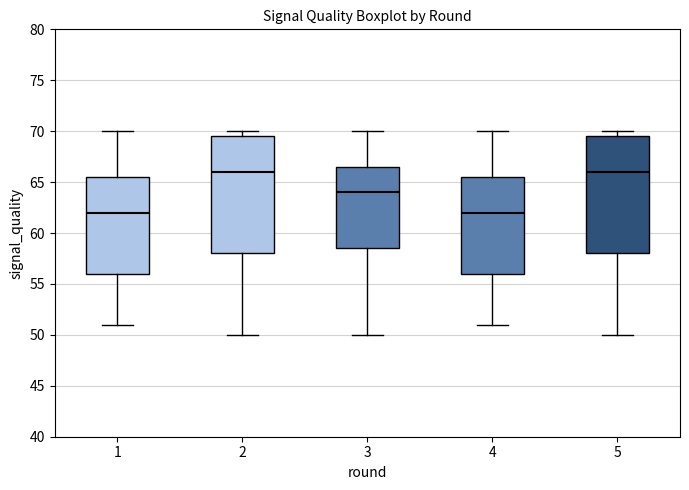

Reading left to right, read every box against the y-axis: the position of its median line, the range the box covers, and the ends of its whiskers. The values are not printed on the chart, so give them approximately, as read against the axis.

1: median 62.0, box 56.0 to 65.5, whiskers 51.0 to 70.0
2: median 66.0, box 58.0 to 69.5, whiskers 50.0 to 70.0
3: median 64.0, box 58.5 to 66.5, whiskers 50.0 to 70.0
4: median 62.0, box 56.0 to 65.5, whiskers 51.0 to 70.0
5: median 66.0, box 58.0 to 69.5, whiskers 50.0 to 70.0